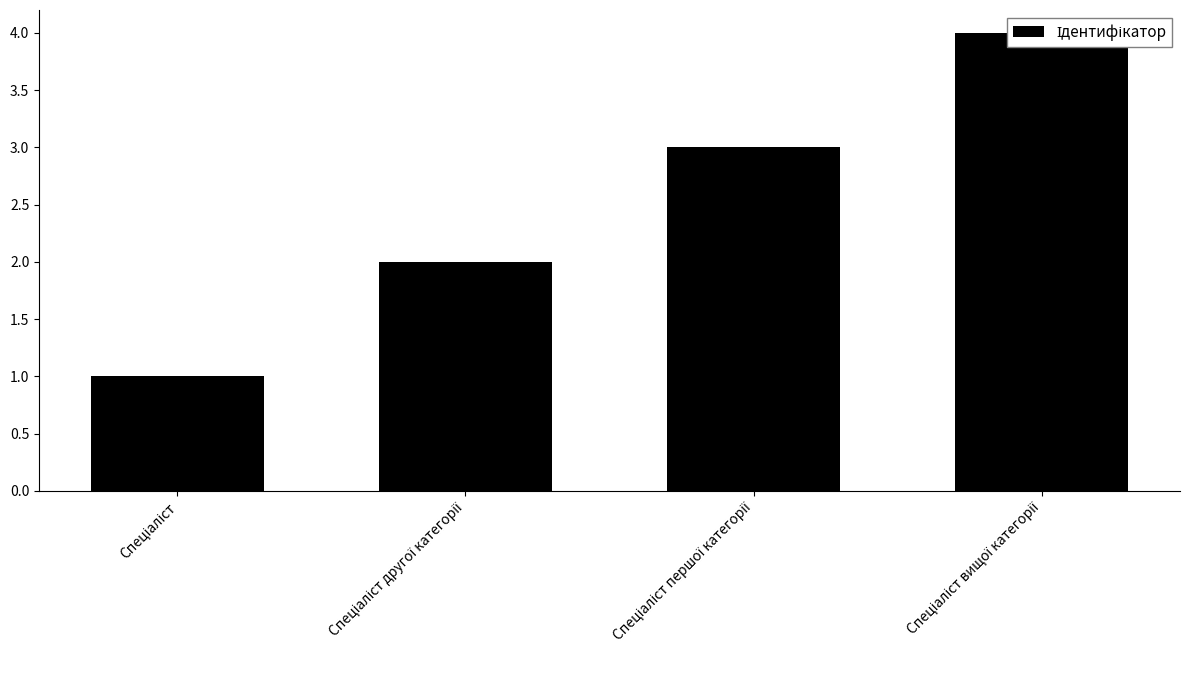

At which label does the data first exceed 3?

Спеціаліст вищої категорії